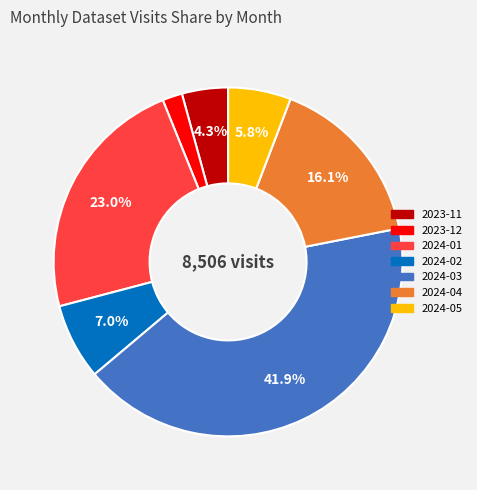

Is the sum of 2024-04 and 2023-12 greater than half?

No